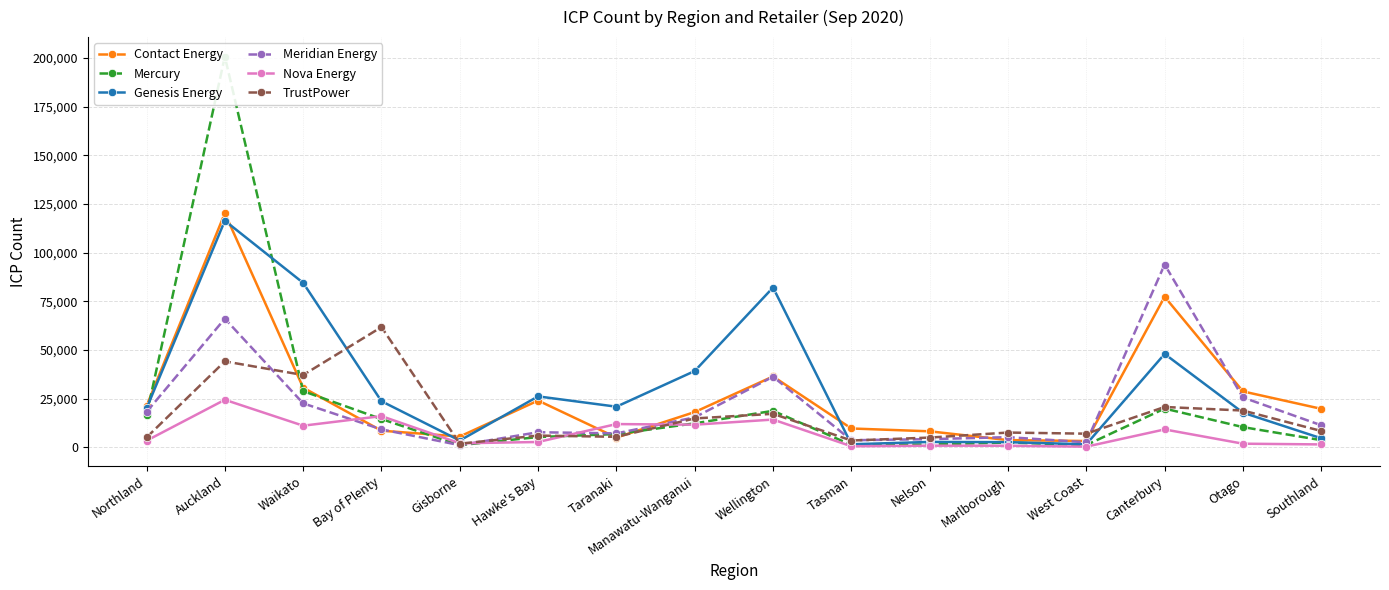

Rank the series at Waikato from highest to lowest value.

Genesis Energy, TrustPower, Contact Energy, Mercury, Meridian Energy, Nova Energy